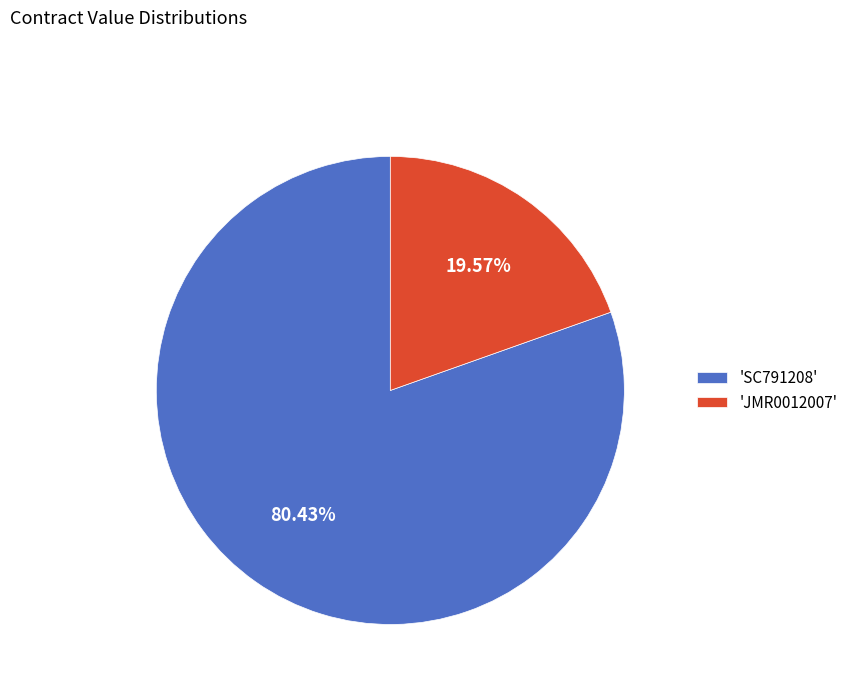

How many slices are in this pie chart?

2